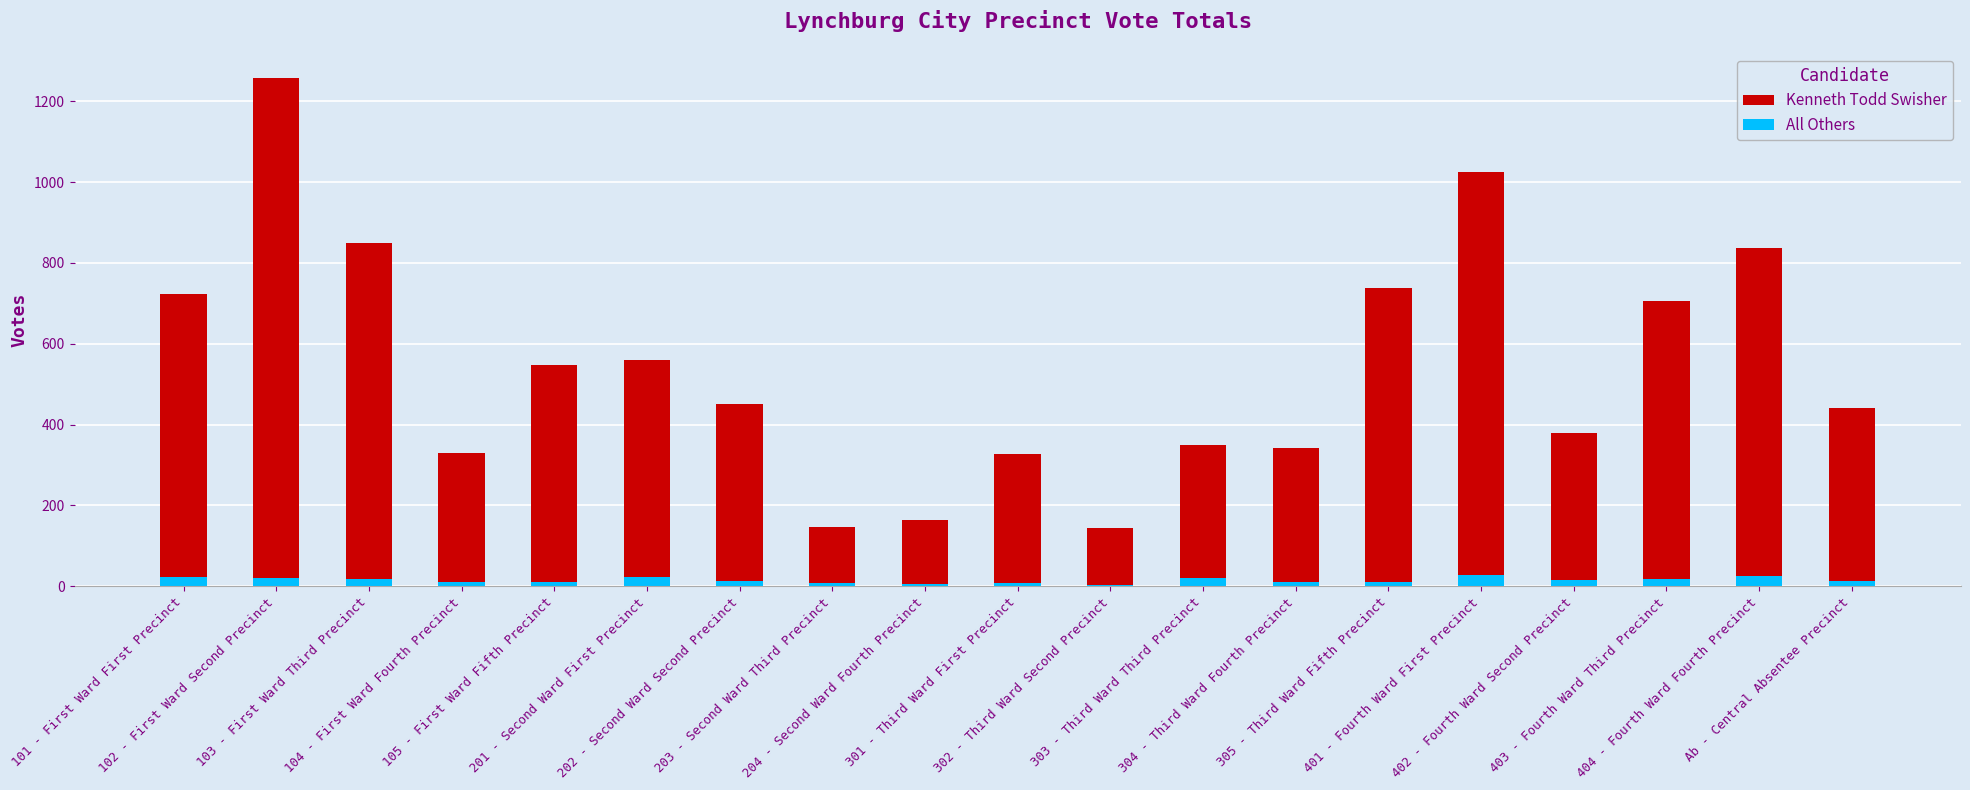

At which label does Kenneth Todd Swisher first exceed 452?

101 - First Ward First Precinct